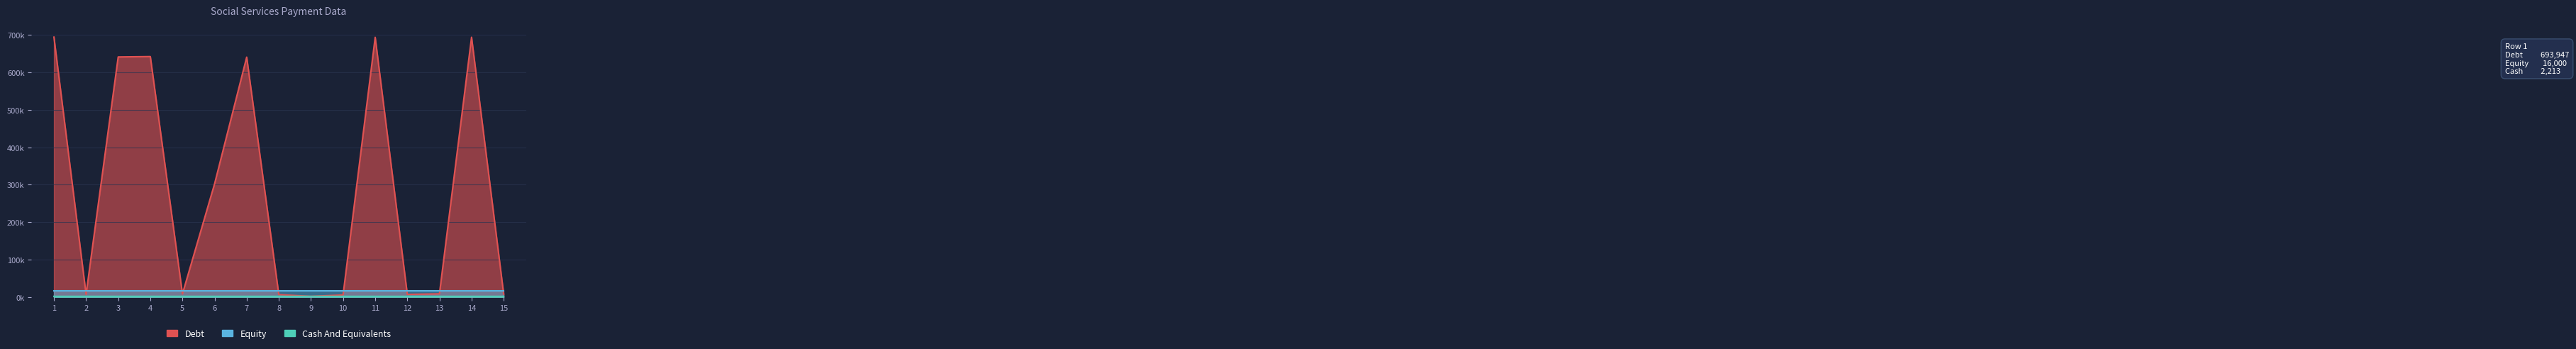

At which category does Debt reach its first local peak?

4